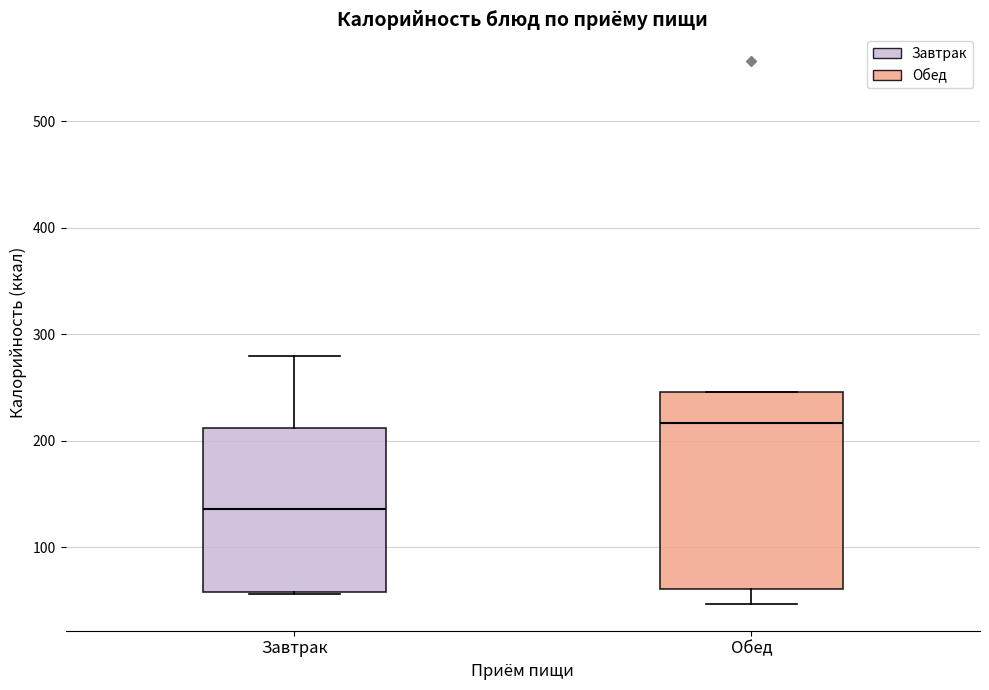

Which box's median line is the highest?

Обед